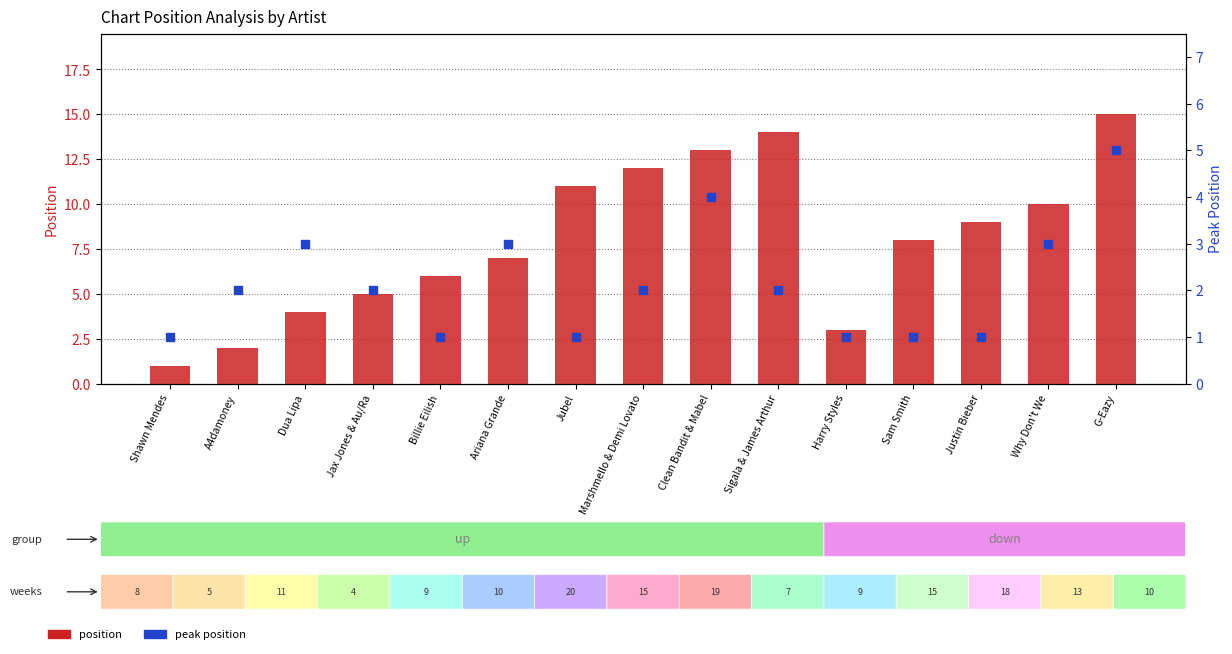

At which category is the sum across all series the highest?

G-Eazy